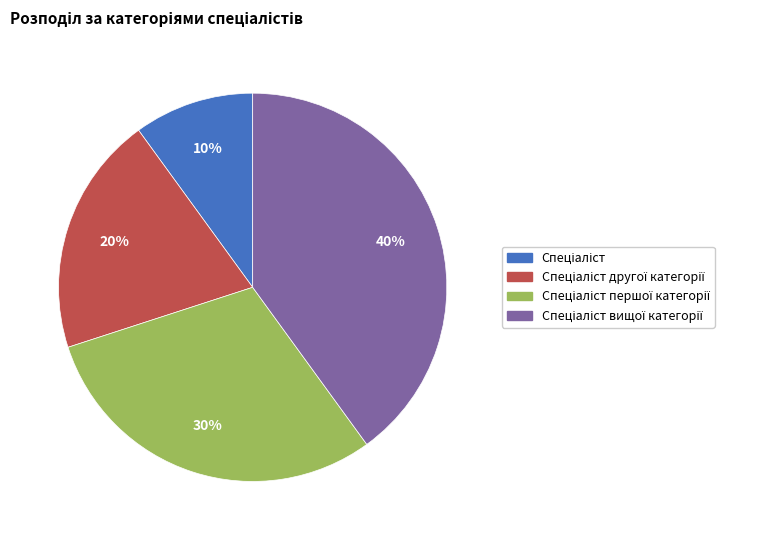

How many slices are in this pie chart?

4